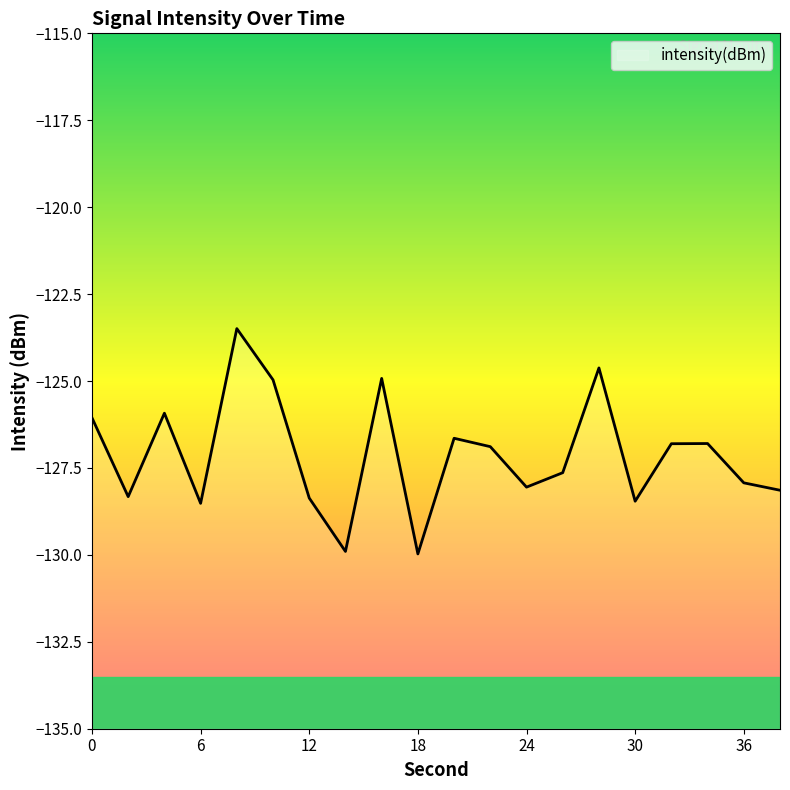

List the labels in order of value, smallest first.

18, 14, 6, 30, 12, 2, 38, 24, 36, 26, 22, 32, 34, 20, 0, 4, 10, 16, 28, 8